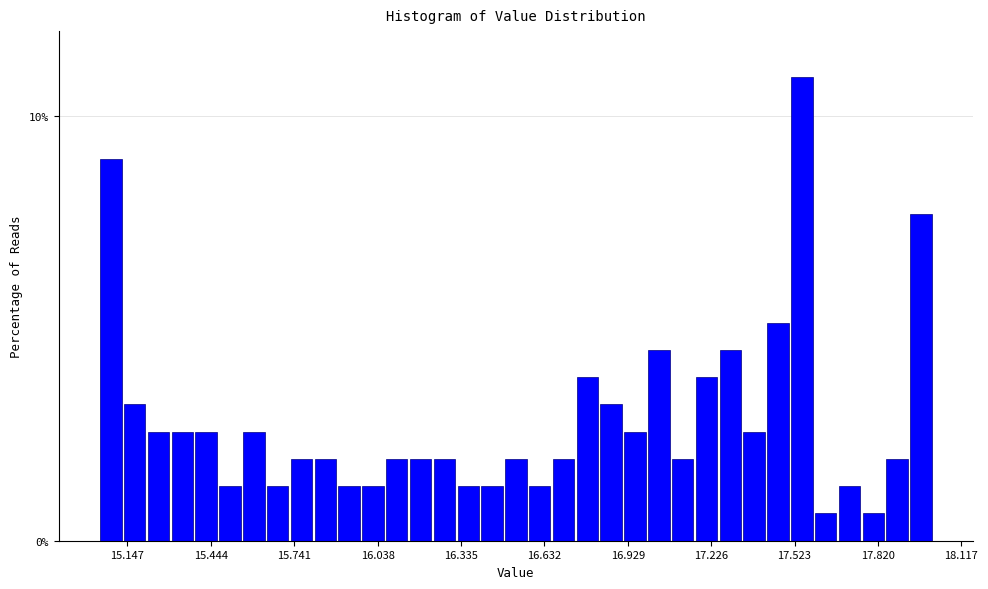

Around what value on the x-axis is the tallest bar? Give the approximate position of its centre, as read against the axis.

17.55